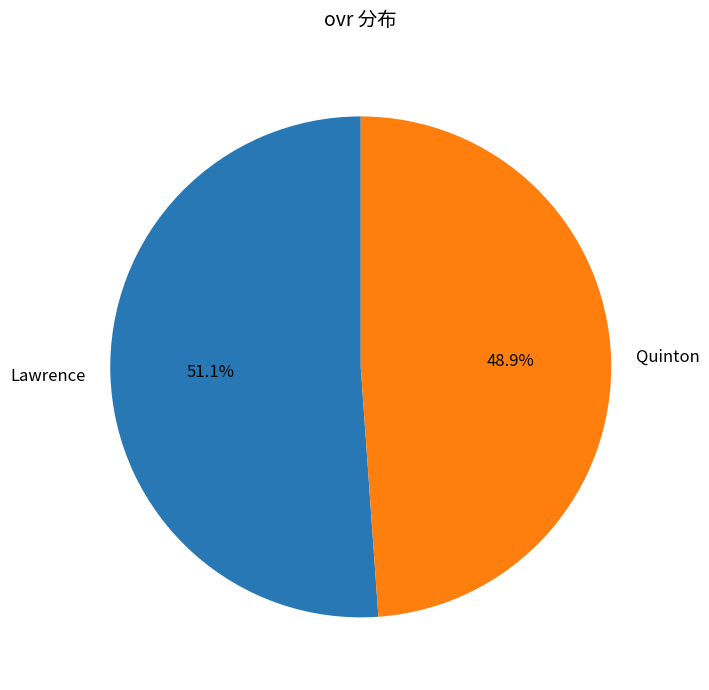

To the nearest percent, what percentage of the pie is Quinton?

49%